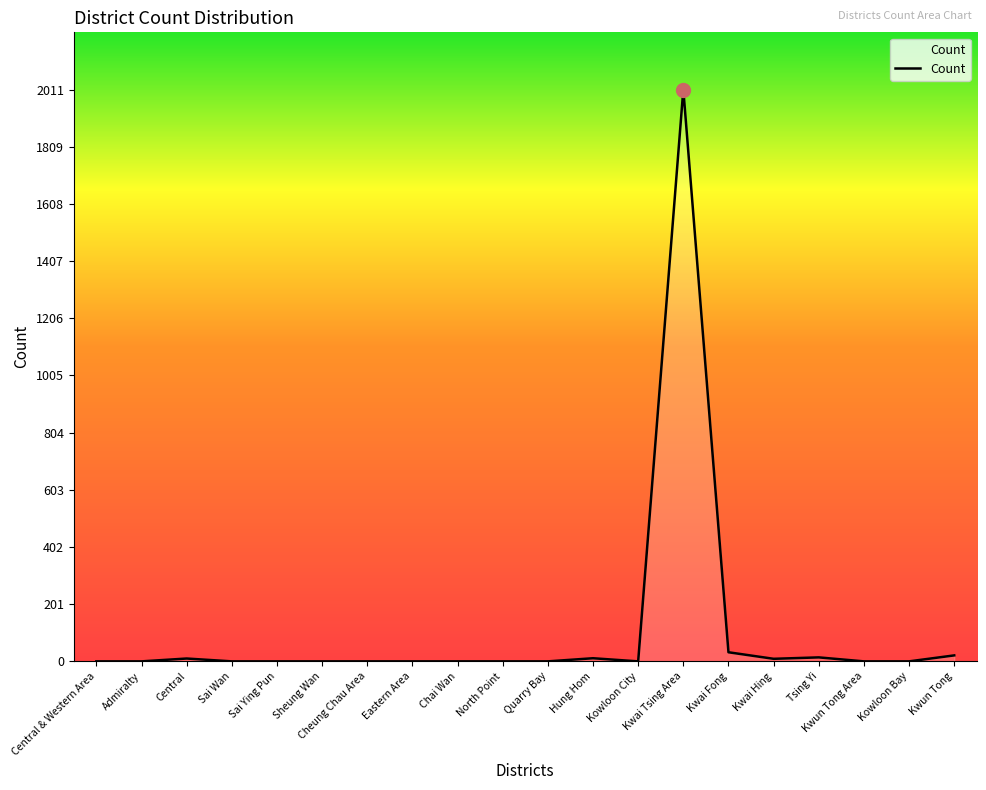

Which category has the highest value across all series?

Kwai Tsing Area